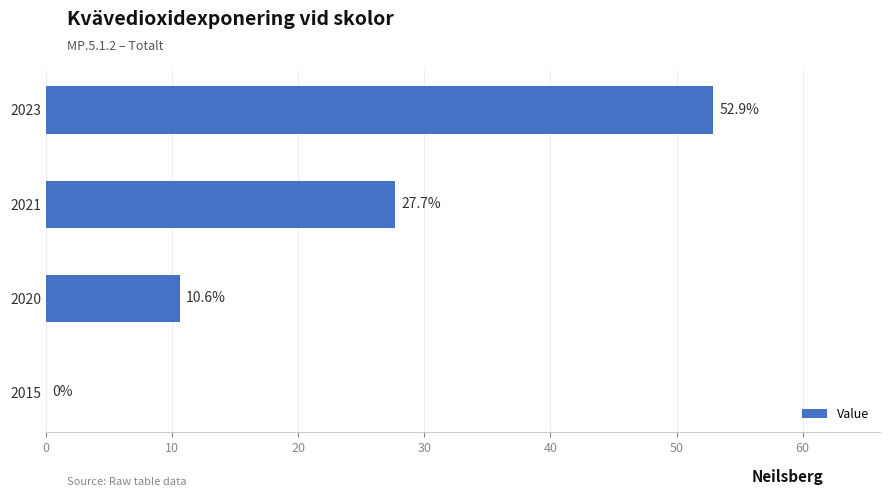

What is the greatest value displayed?

52.9